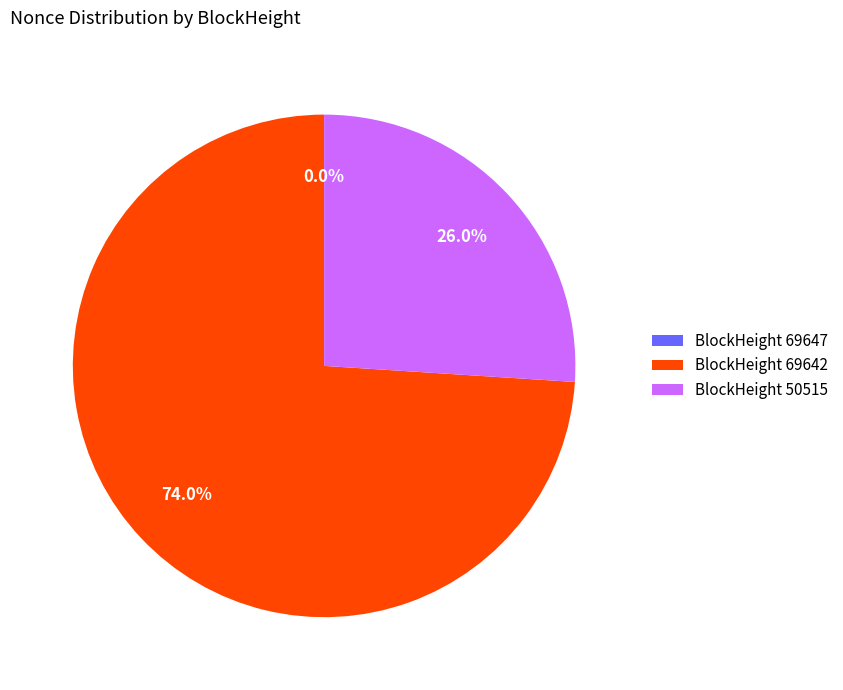

Does BlockHeight 69642 account for over 50% of the chart?

Yes